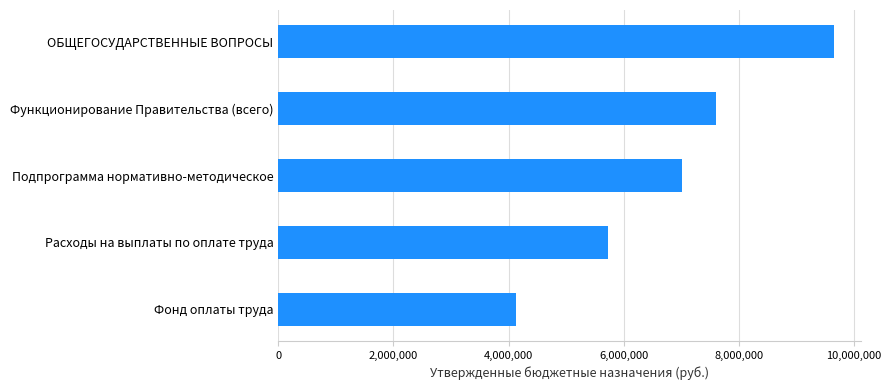

Where is the data nearest to the value 6886678?

Подпрограмма нормативно-методическое